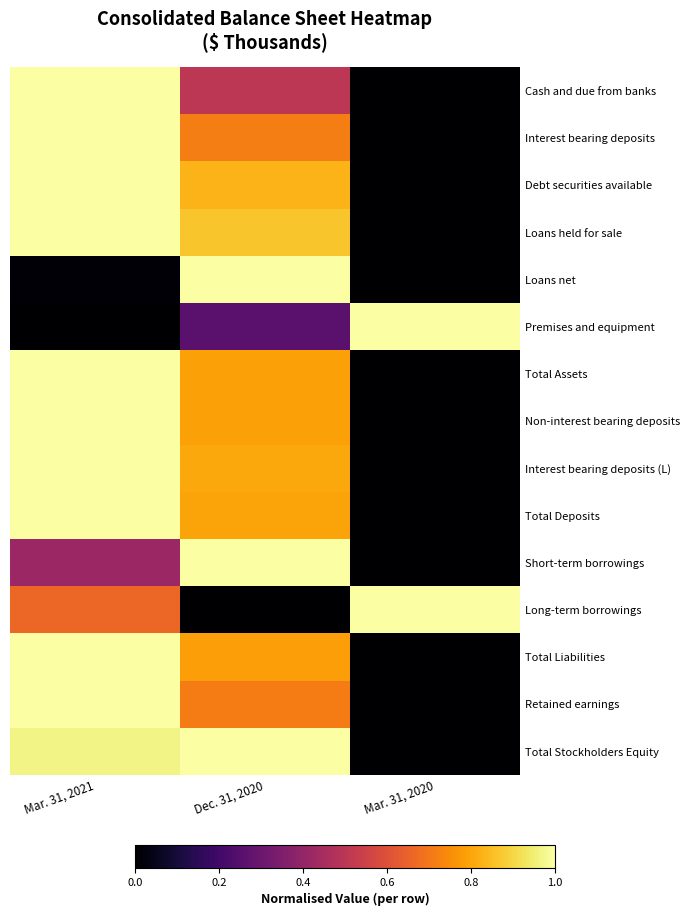

Reading right to left, what are all the values shown in this chart?

Cash and due from banks: Mar. 31, 2020=0.0	Dec. 31, 2020=0.5	Mar. 31, 2021=1.0
Interest bearing deposits: Mar. 31, 2020=0.0	Dec. 31, 2020=0.7	Mar. 31, 2021=1.0
Debt securities available: Mar. 31, 2020=0.0	Dec. 31, 2020=0.8	Mar. 31, 2021=1.0
Loans held for sale: Mar. 31, 2020=0.0	Dec. 31, 2020=0.9	Mar. 31, 2021=1.0
Loans net: Mar. 31, 2020=0.0	Dec. 31, 2020=1.0	Mar. 31, 2021=0.0
Premises and equipment: Mar. 31, 2020=1.0	Dec. 31, 2020=0.3	Mar. 31, 2021=0.0
Total Assets: Mar. 31, 2020=0.0	Dec. 31, 2020=0.8	Mar. 31, 2021=1.0
Non-interest bearing deposits: Mar. 31, 2020=0.0	Dec. 31, 2020=0.8	Mar. 31, 2021=1.0
Interest bearing deposits (L): Mar. 31, 2020=0.0	Dec. 31, 2020=0.8	Mar. 31, 2021=1.0
Total Deposits: Mar. 31, 2020=0.0	Dec. 31, 2020=0.8	Mar. 31, 2021=1.0
Short-term borrowings: Mar. 31, 2020=0.0	Dec. 31, 2020=1.0	Mar. 31, 2021=0.4
Long-term borrowings: Mar. 31, 2020=1.0	Dec. 31, 2020=0.0	Mar. 31, 2021=0.7
Total Liabilities: Mar. 31, 2020=0.0	Dec. 31, 2020=0.8	Mar. 31, 2021=1.0
Retained earnings: Mar. 31, 2020=0.0	Dec. 31, 2020=0.7	Mar. 31, 2021=1.0
Total Stockholders Equity: Mar. 31, 2020=0.0	Dec. 31, 2020=1.0	Mar. 31, 2021=1.0